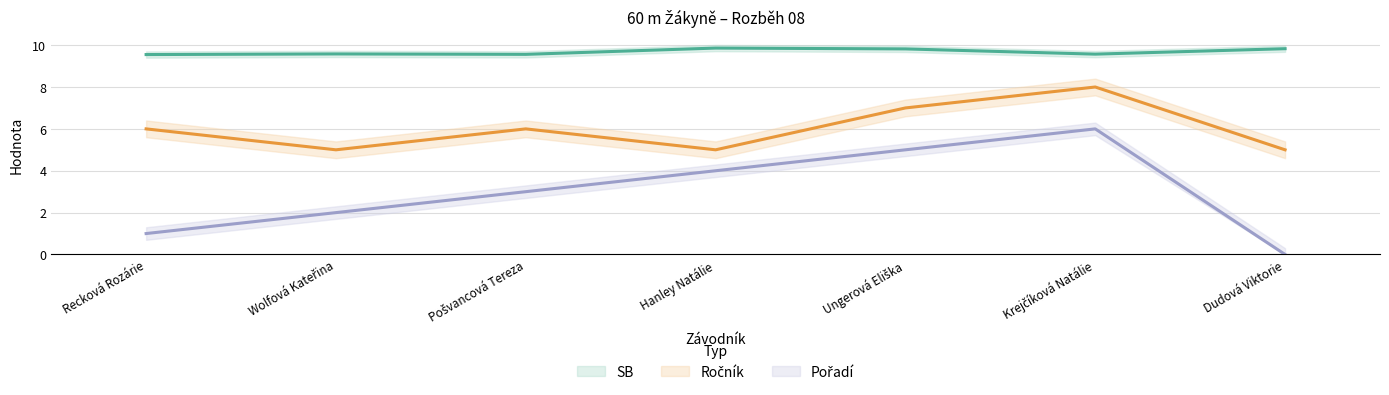

Count the number of data series in this chart.

3